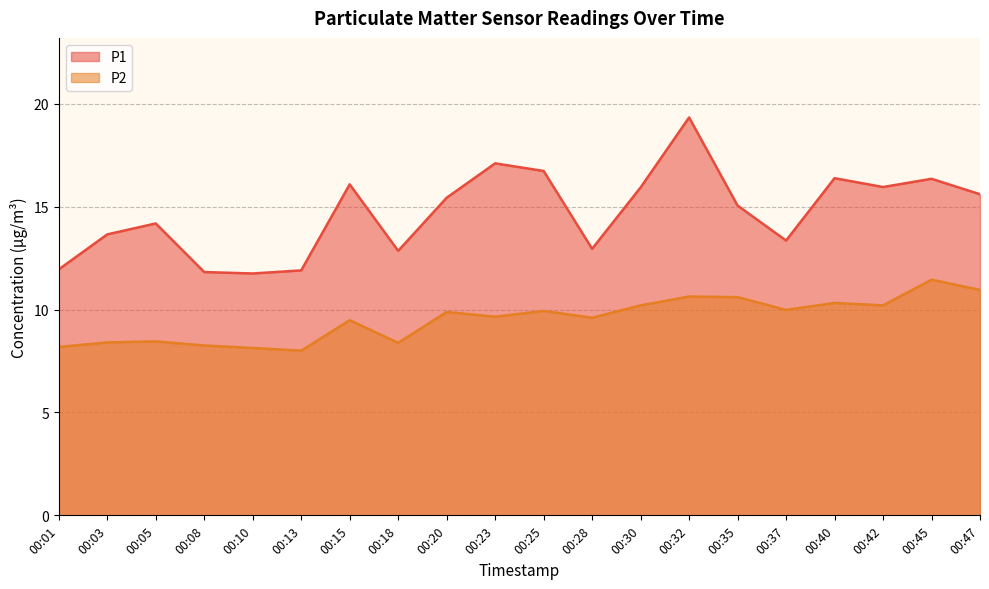

At how many categories does at least one series exceed 11?

20